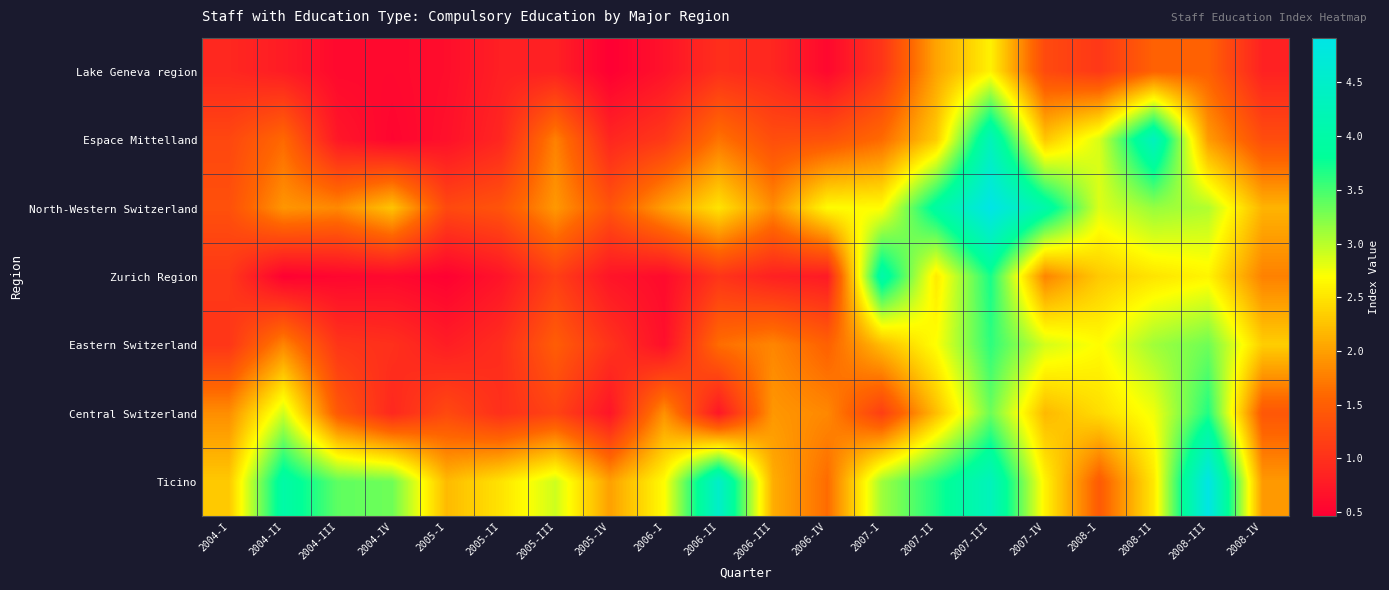

At 2008-IV, list the series in order from smallest to largest.

Lake Geneva region, Espace Mittelland, Central Switzerland, Zurich Region, Ticino, North-Western Switzerland, Eastern Switzerland